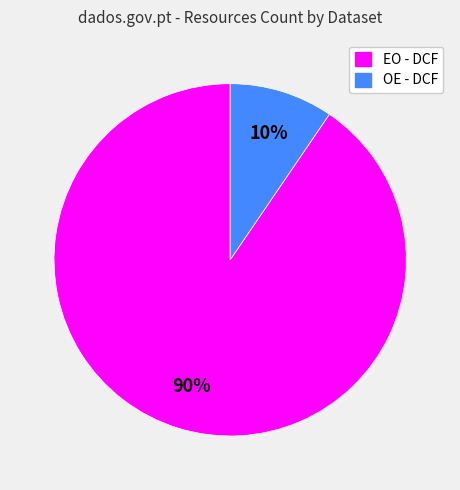

Count the number of slices in the pie.

2